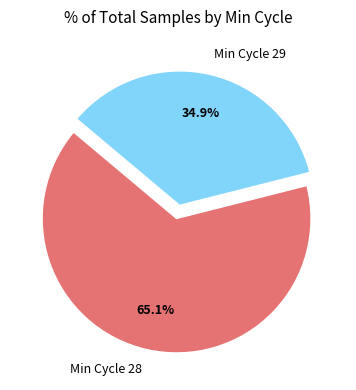

Rank the categories by value from lowest to highest.

Min Cycle 29, Min Cycle 28